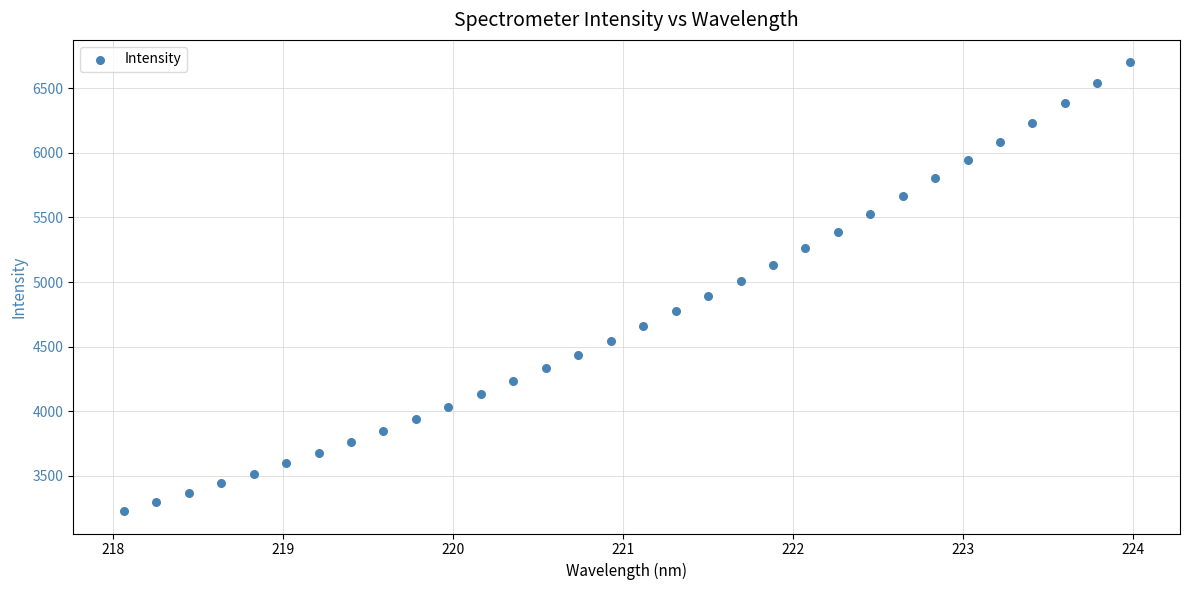

What is the range of Y values (max minus min)?

3475.3